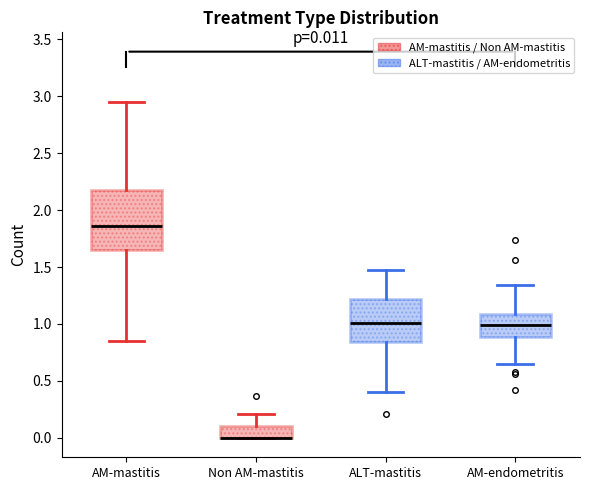

Comparing the boxes themselves (not the whiskers), which one is the tallest?

AM-mastitis